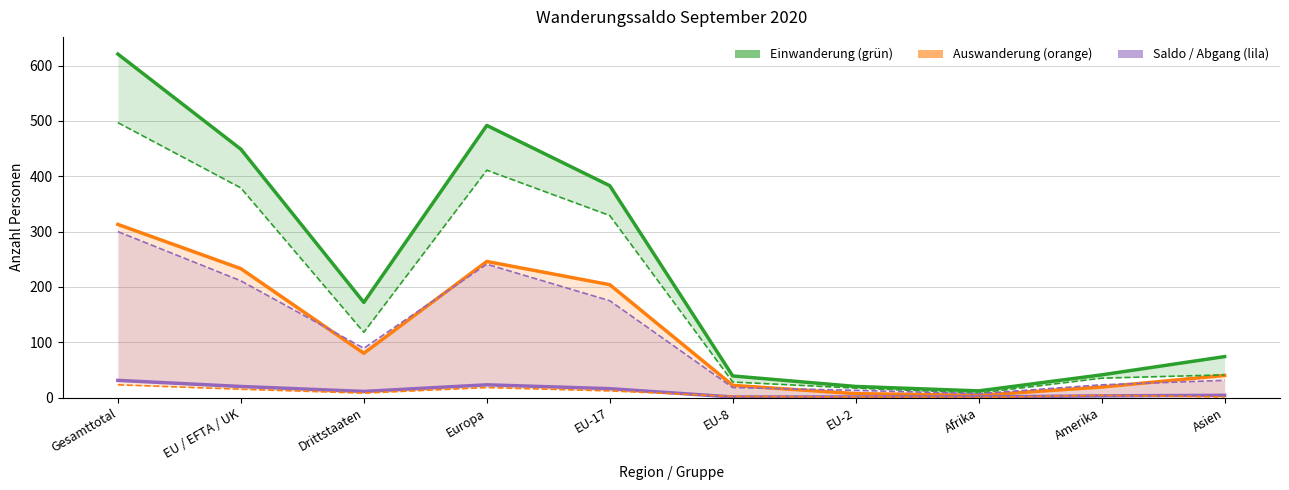

True or false: Total Einwanderung and Effektive Einwanderung cross at least once.

False